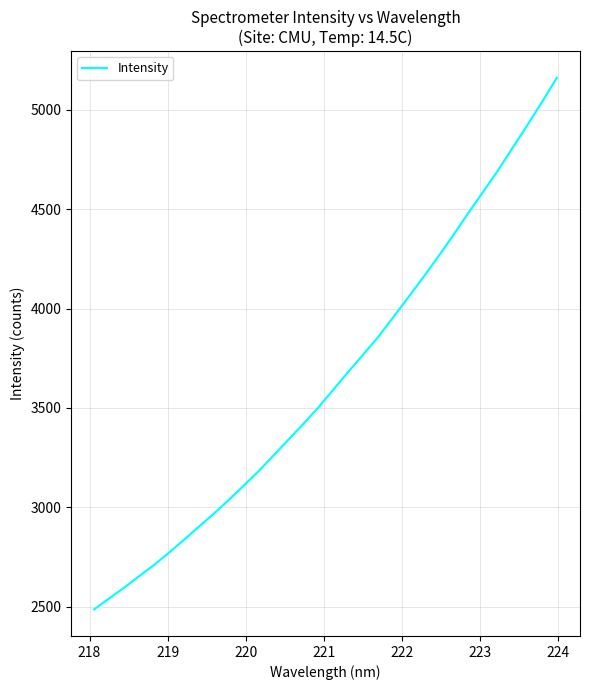

Count the number of values greater than 3590.

16